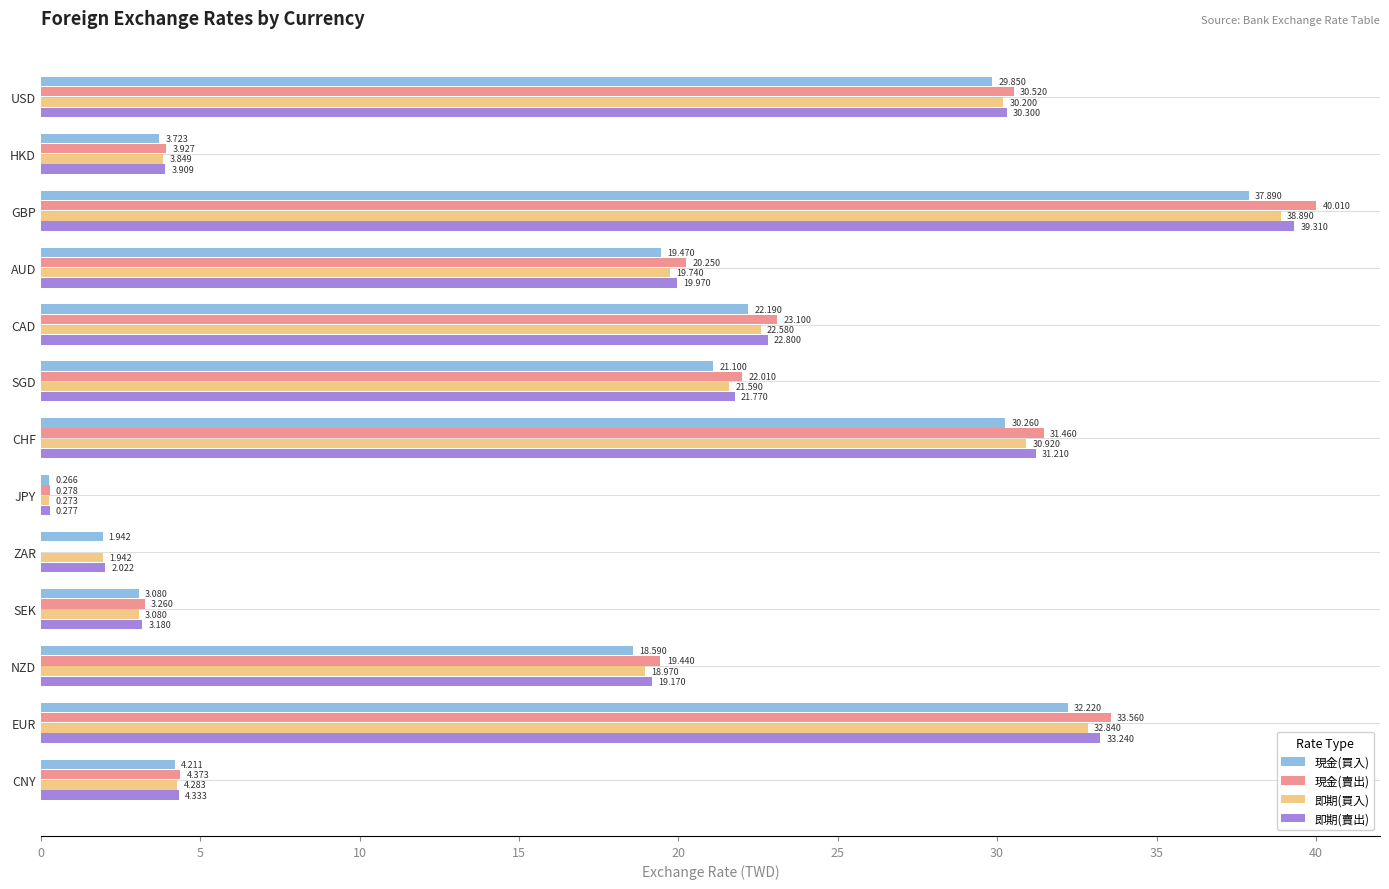

What is the average value of the 即期(買入) series?

17.6